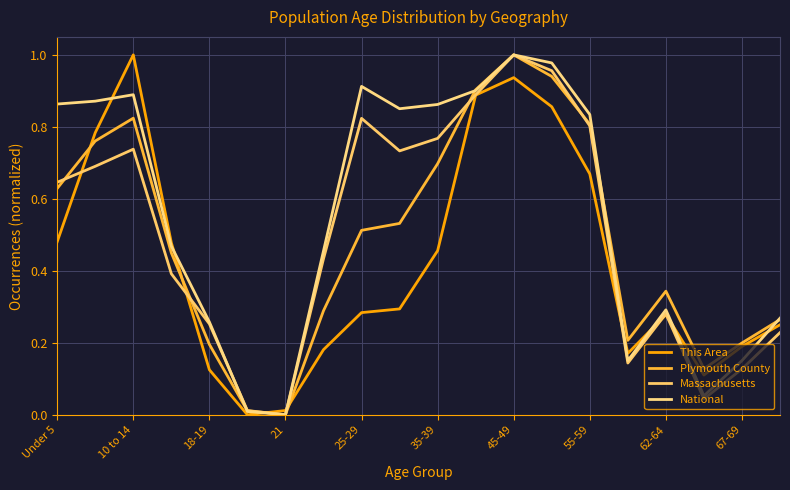

How many positive values does the This Area series have?

19